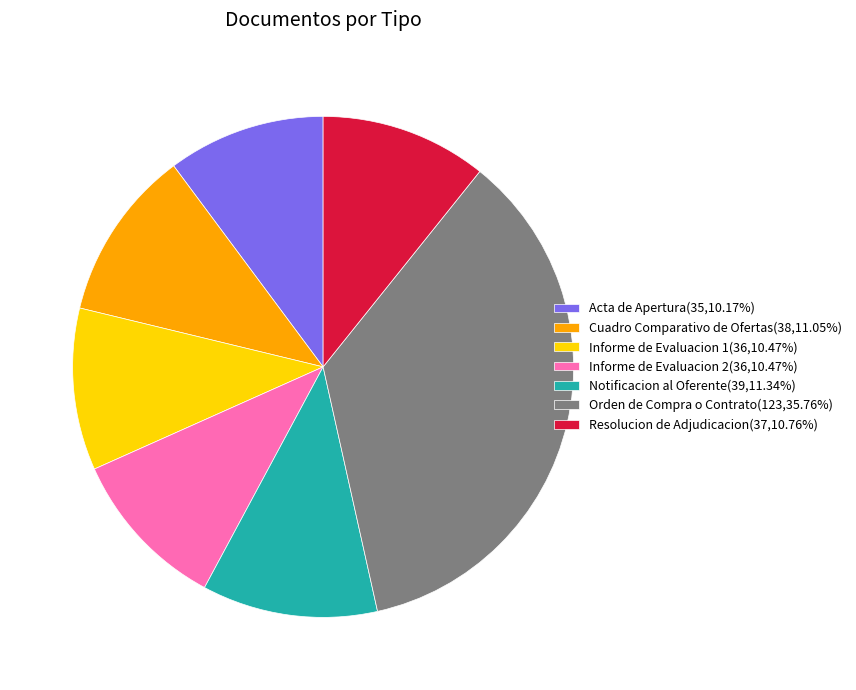

Does Notificacion al Oferente represent more than half of the total?

No